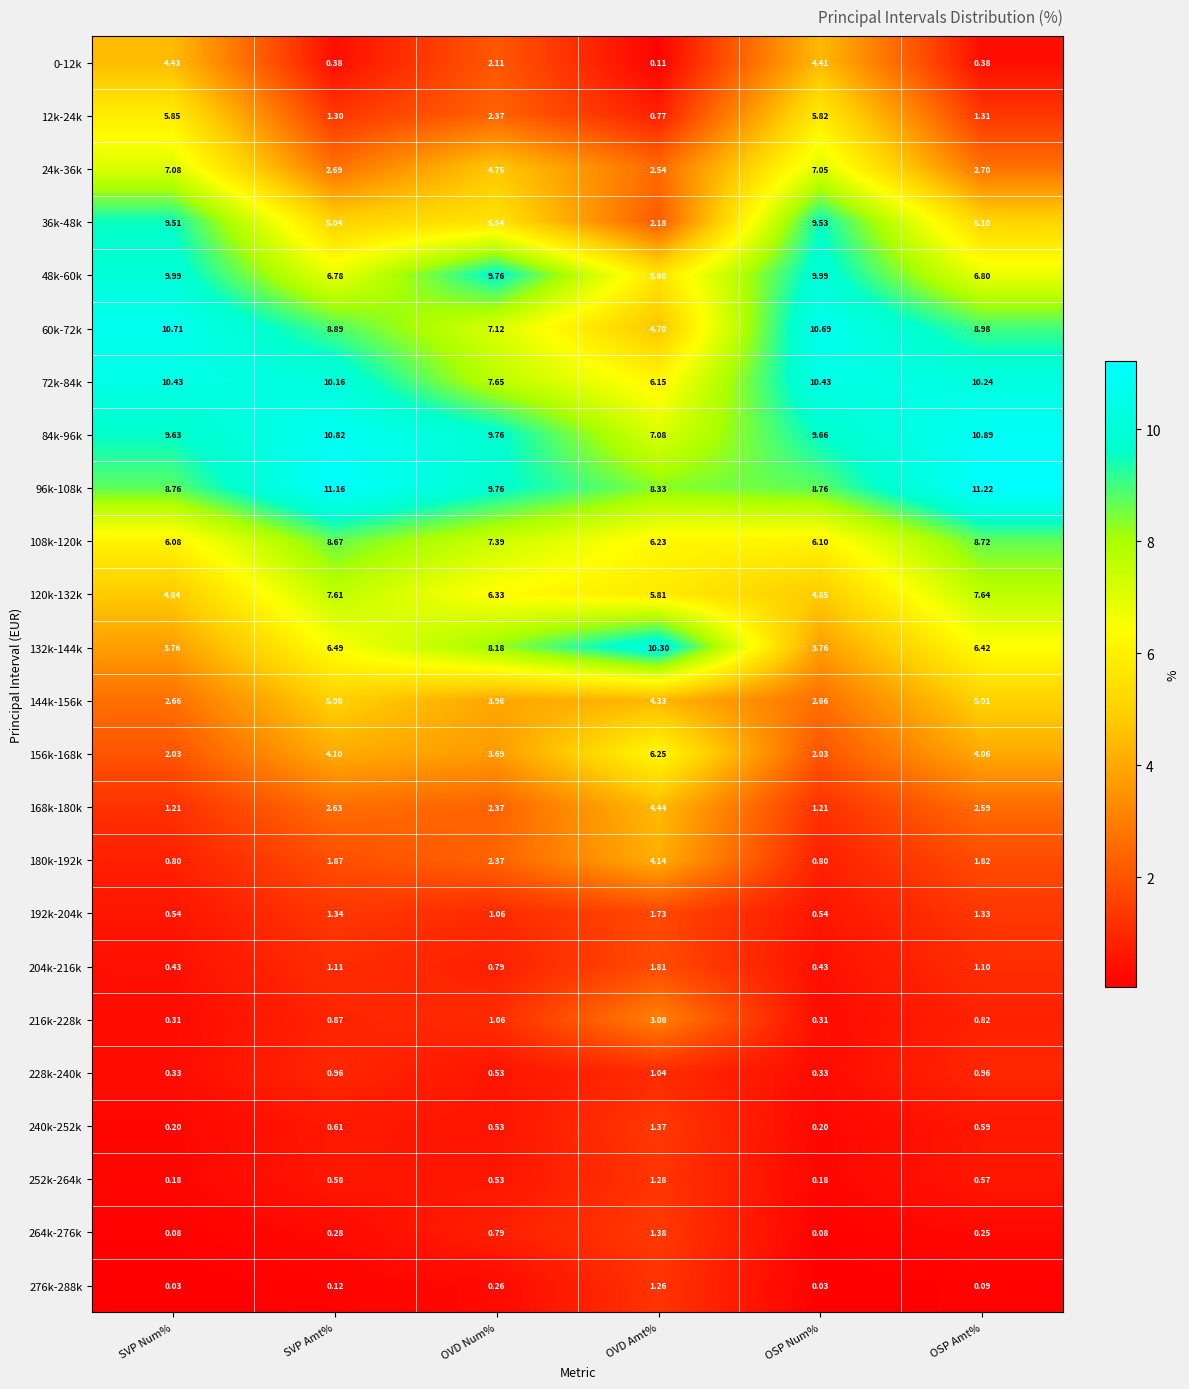

What is the total value across all series at OVD Num%?

98.7